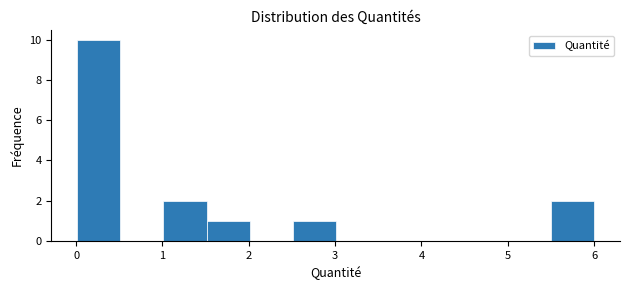

Which range on the x-axis has the tallest bar?

0.0 to 0.5